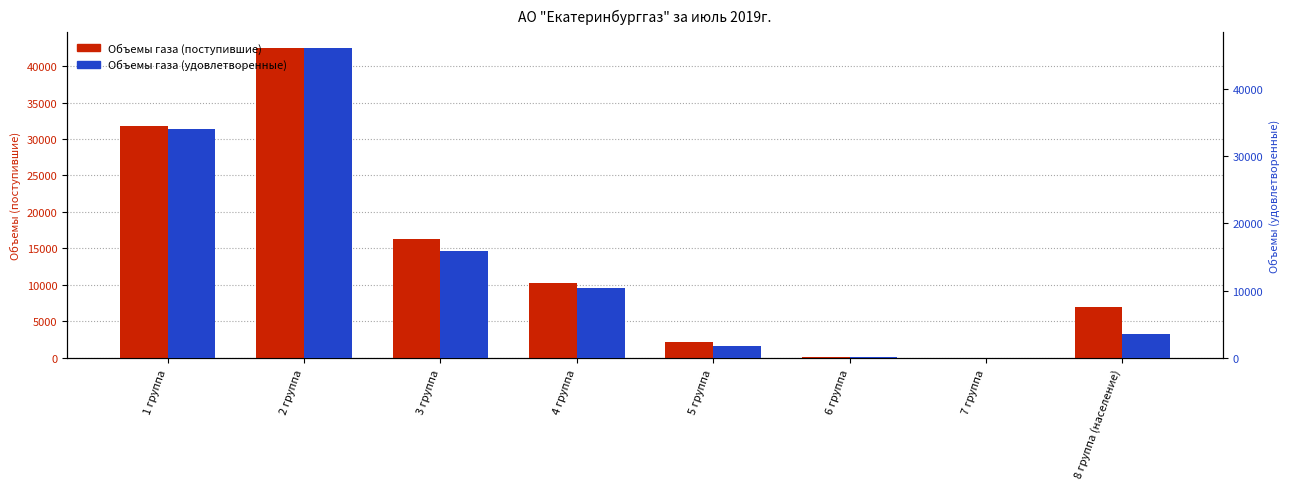

Does the chart contain stacked bars?

No